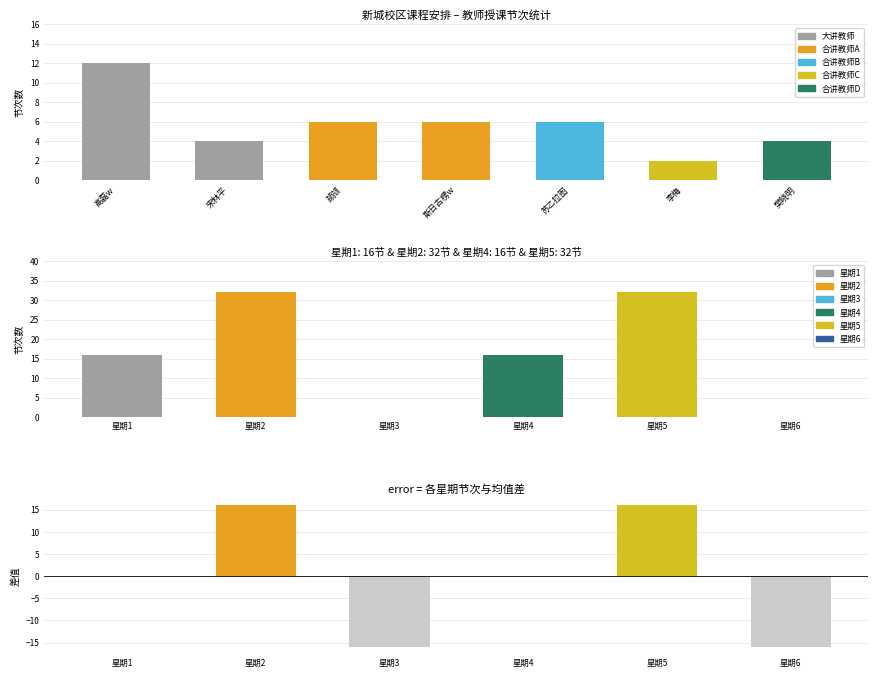

How many values are below 0?

2